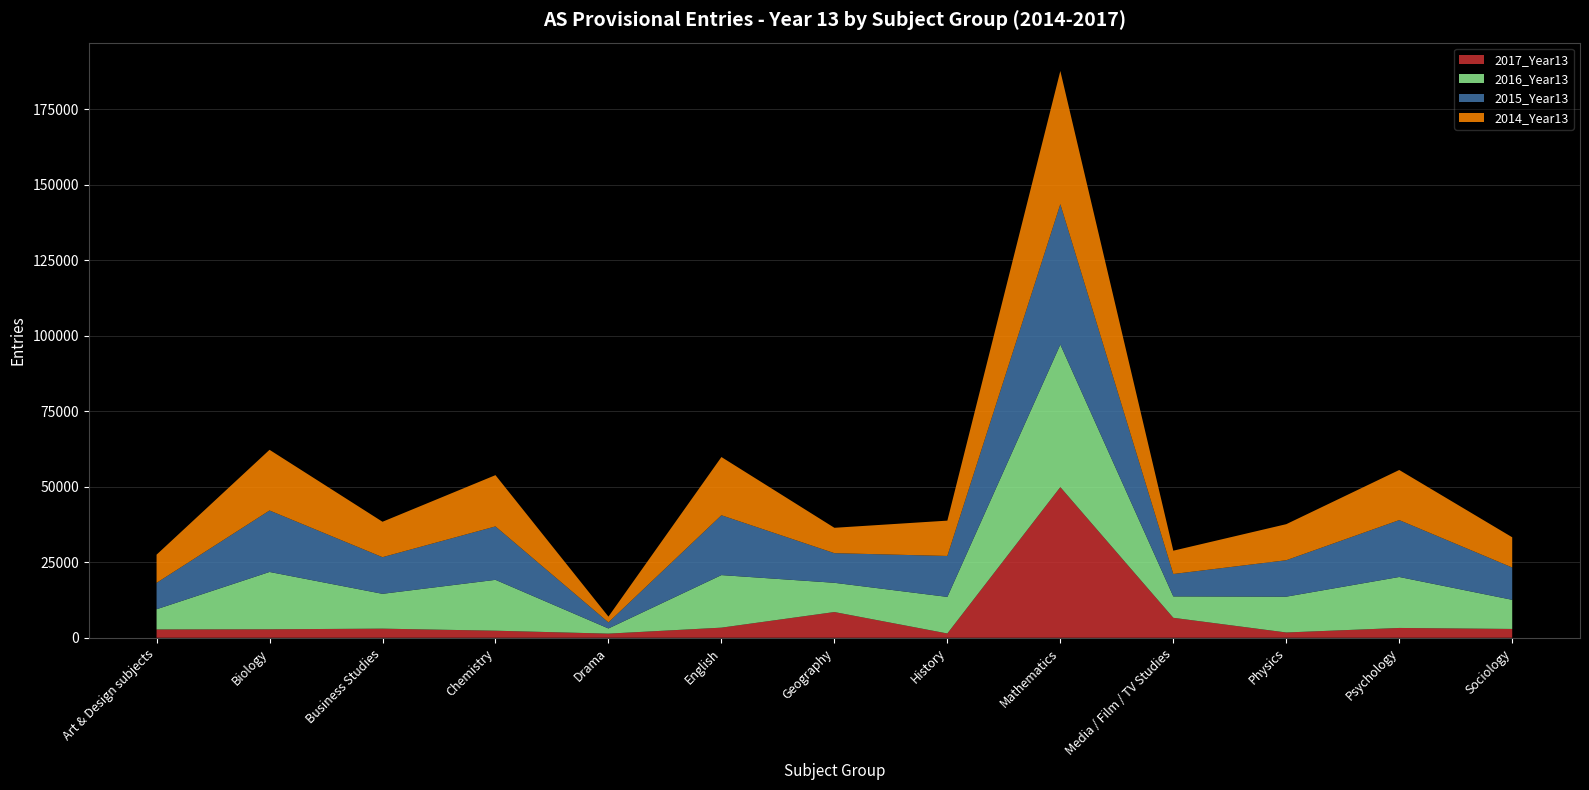

Reading left to right, extract all data points from this chart.

2017_Year13: 2760	2810	3020	2340	1370	3350	8520	1420	49880	6610	1750	3250	2920
2016_Year13: 6680	18980	11530	16840	1710	17400	9680	12110	47200	7080	11860	16880	9640
2015_Year13: 8740	20350	12130	17690	2010	19810	9810	13550	46480	7420	12060	18830	10700
2014_Year13: 9330	20090	11730	16970	1920	19280	8400	11700	44090	7720	11940	16590	10010